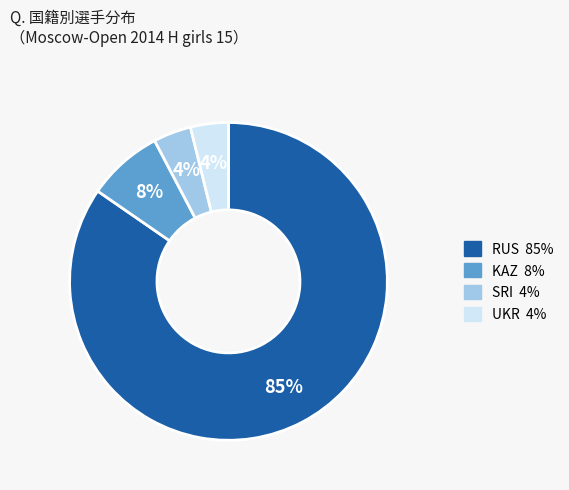

Count the number of slices in the pie.

4